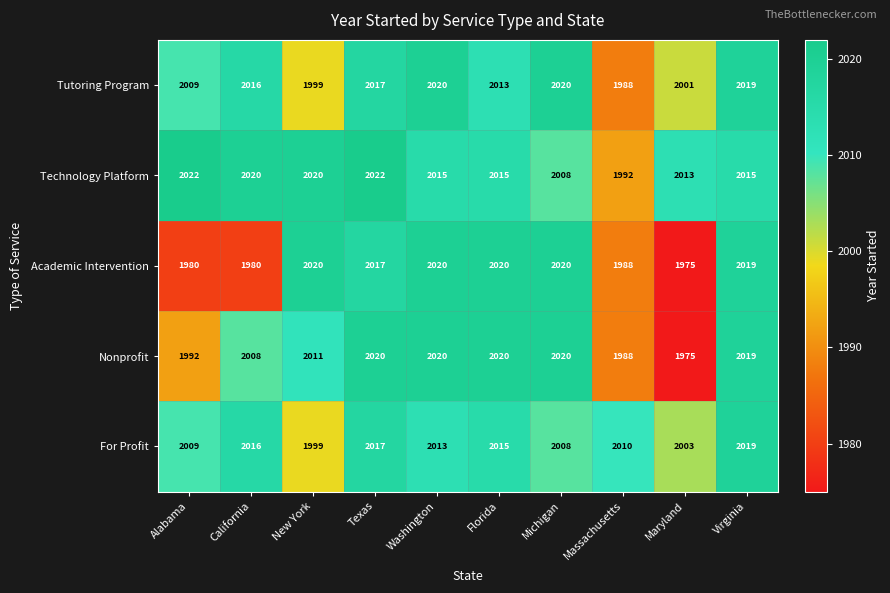

Which series has the largest total across all categories?

Technology Platform